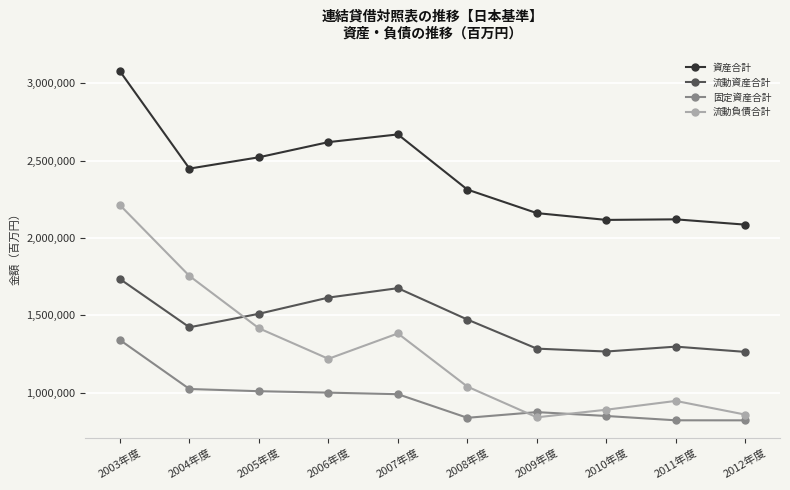

True or false: 流動資産合計 has more than 2 points higher than both neighbors.

False